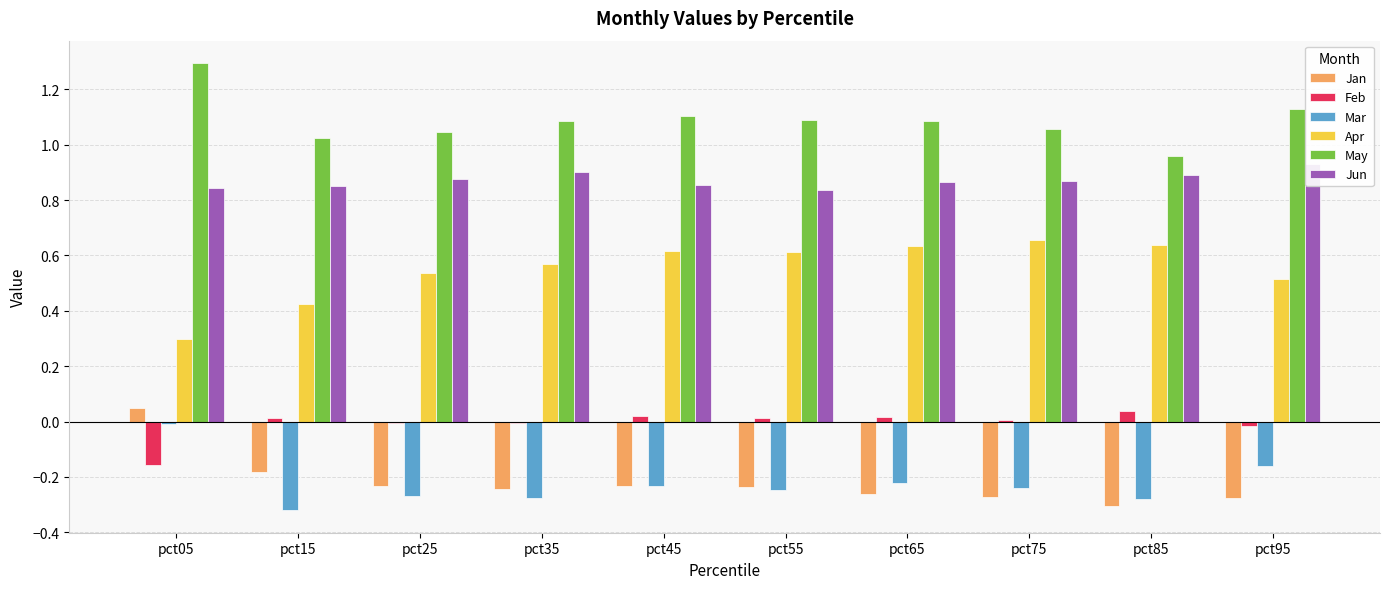

At which label is May closest to 1?

pct15